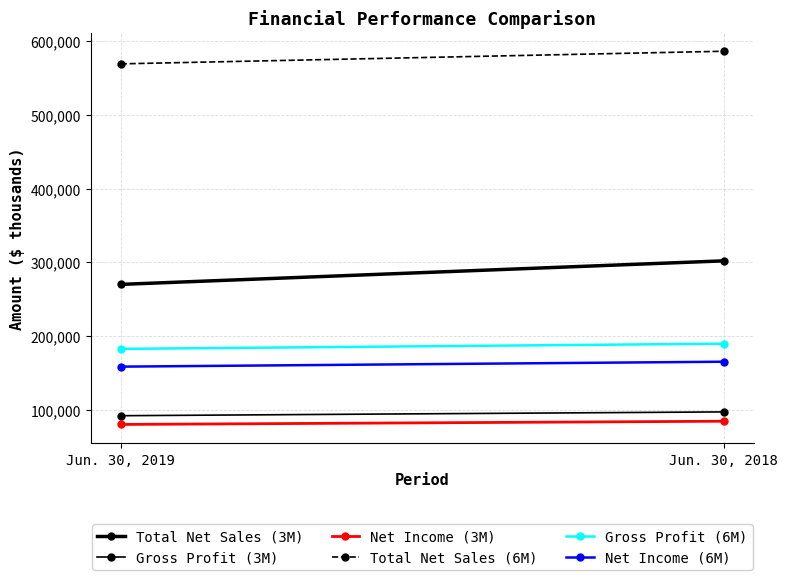

What are all the series names shown in the legend?

Total Net Sales (3M), Gross Profit (3M), Net Income (3M), Total Net Sales (6M), Gross Profit (6M), Net Income (6M)